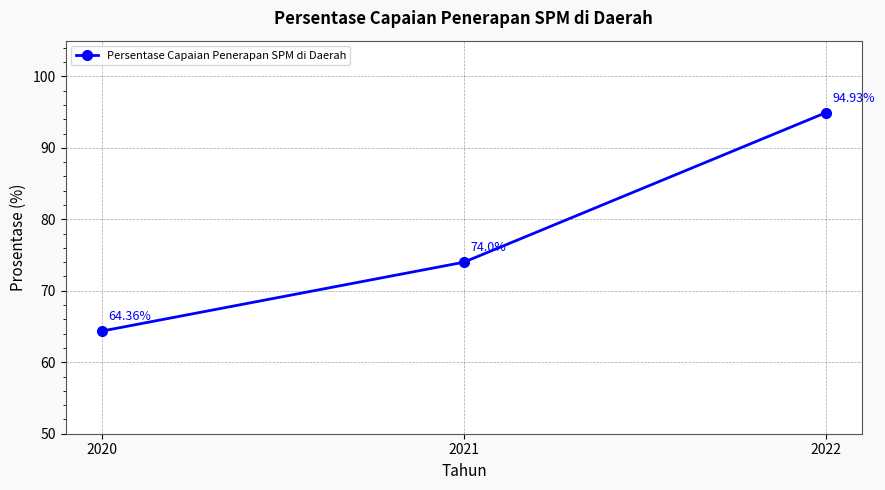

What is the smallest value displayed?

64.4